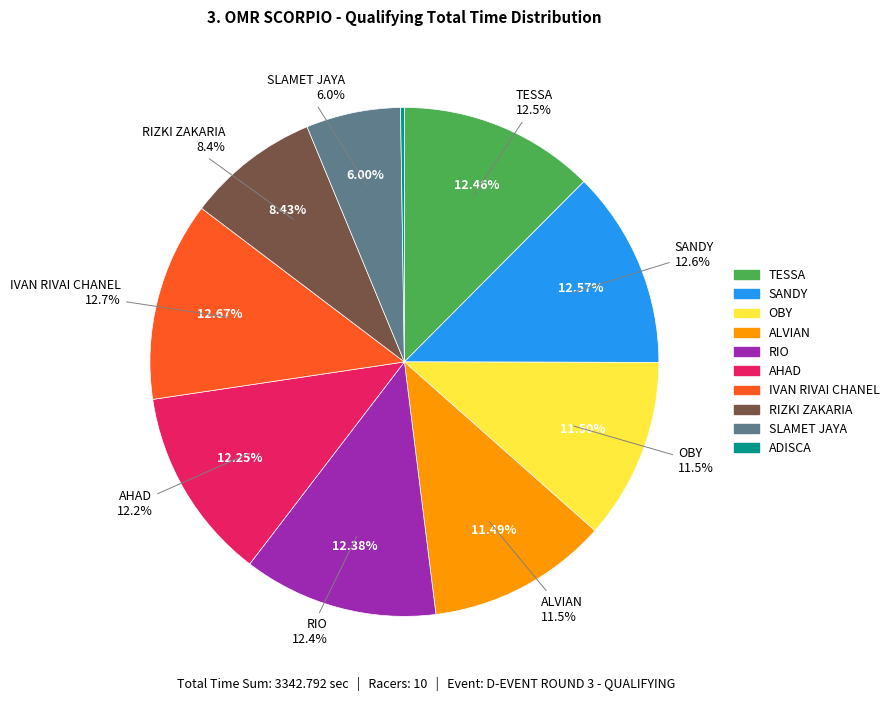

Which slice is the largest?

IVAN RIVAI CHANEL